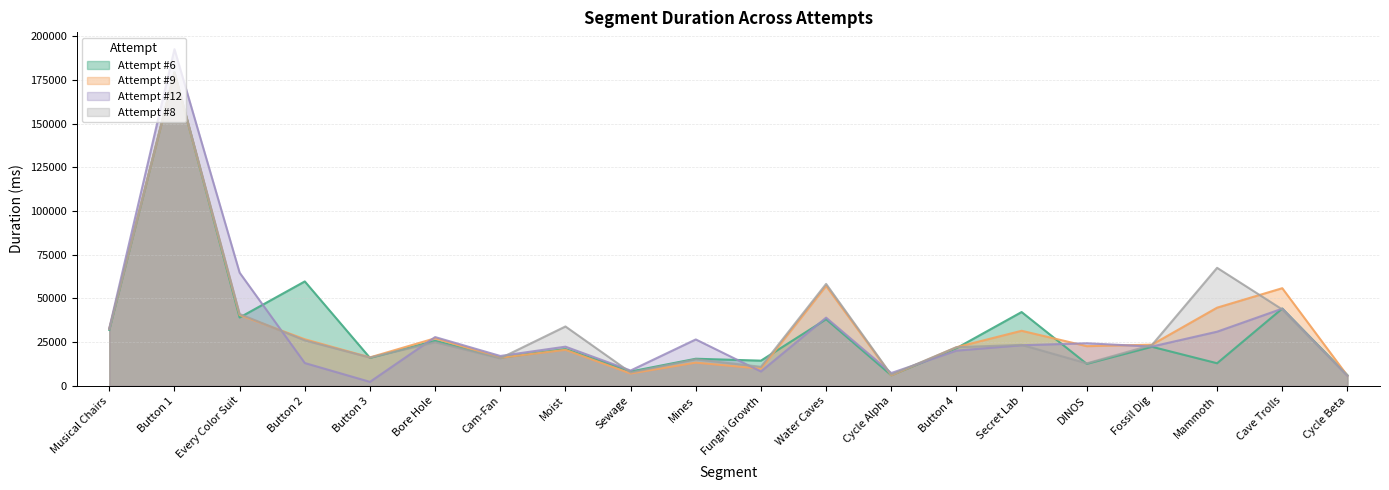

What are all the series names shown in the legend?

Attempt #6, Attempt #9, Attempt #12, Attempt #8